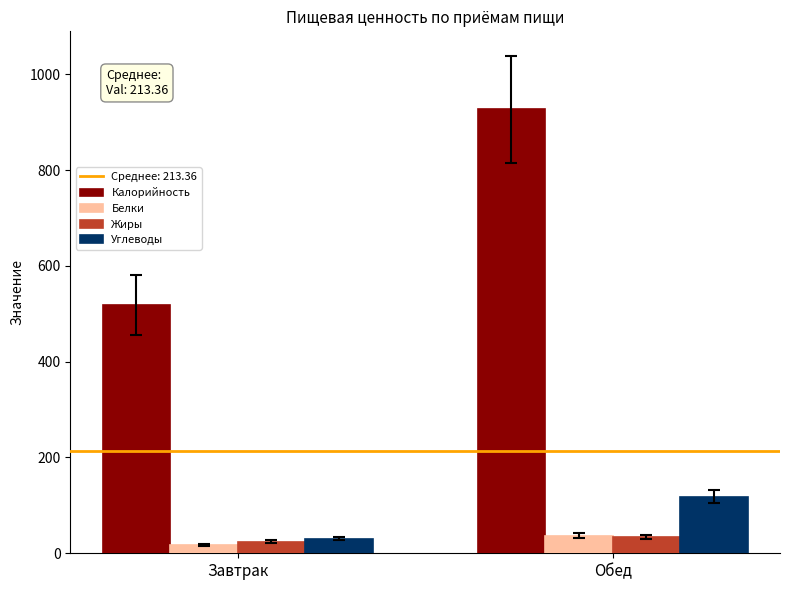

What is the difference between the maximum and minimum values in the Калорийность series?

407.8